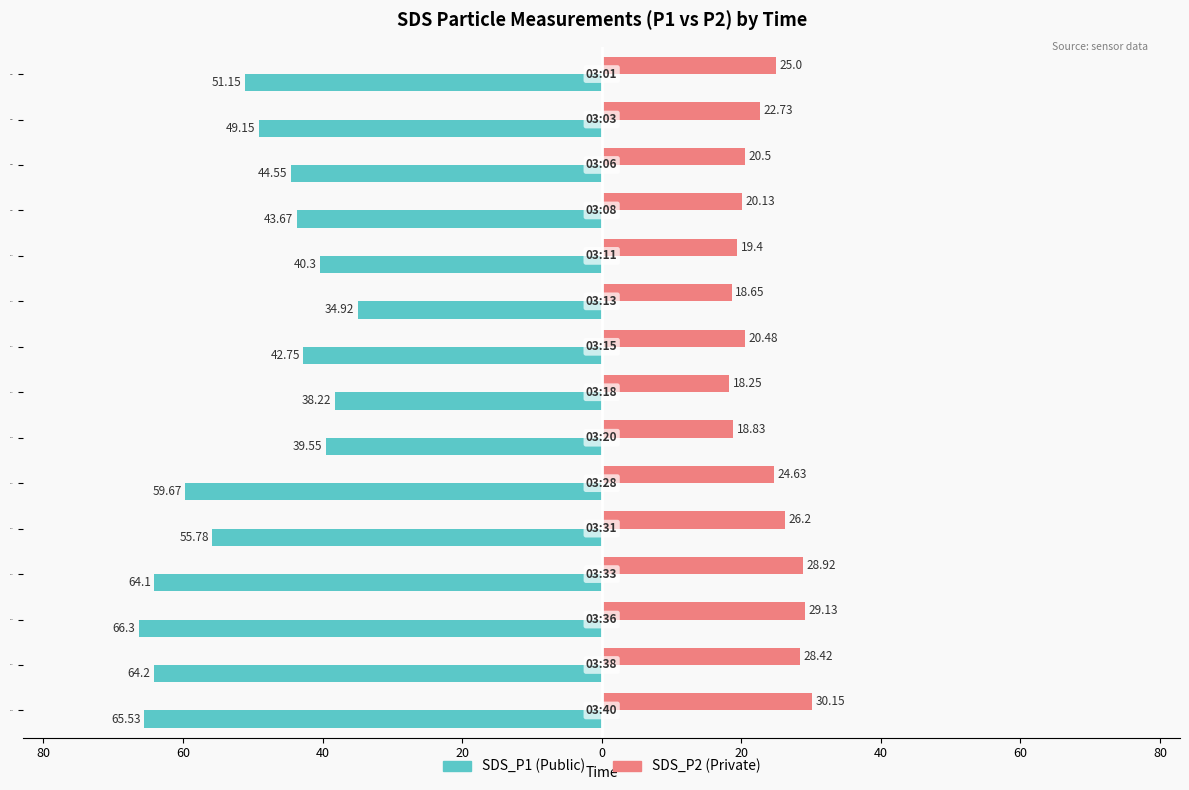

What is the label of the 13th bar from the right?

60